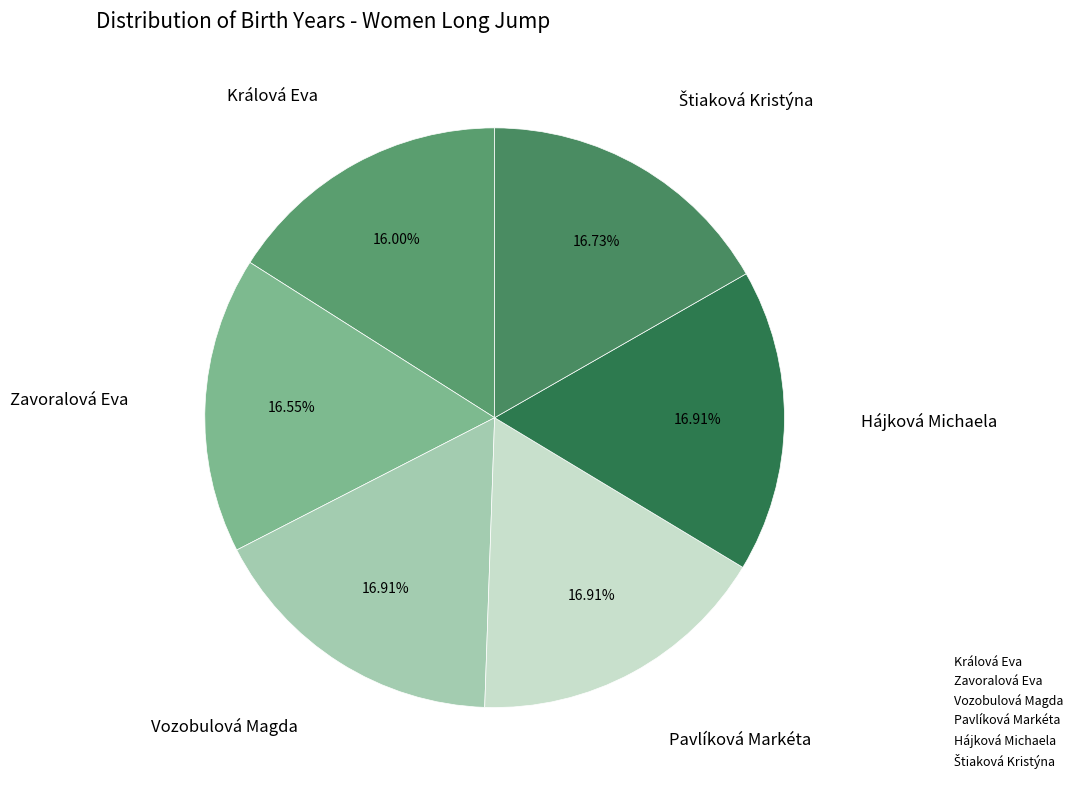

How many slices are in this pie chart?

6